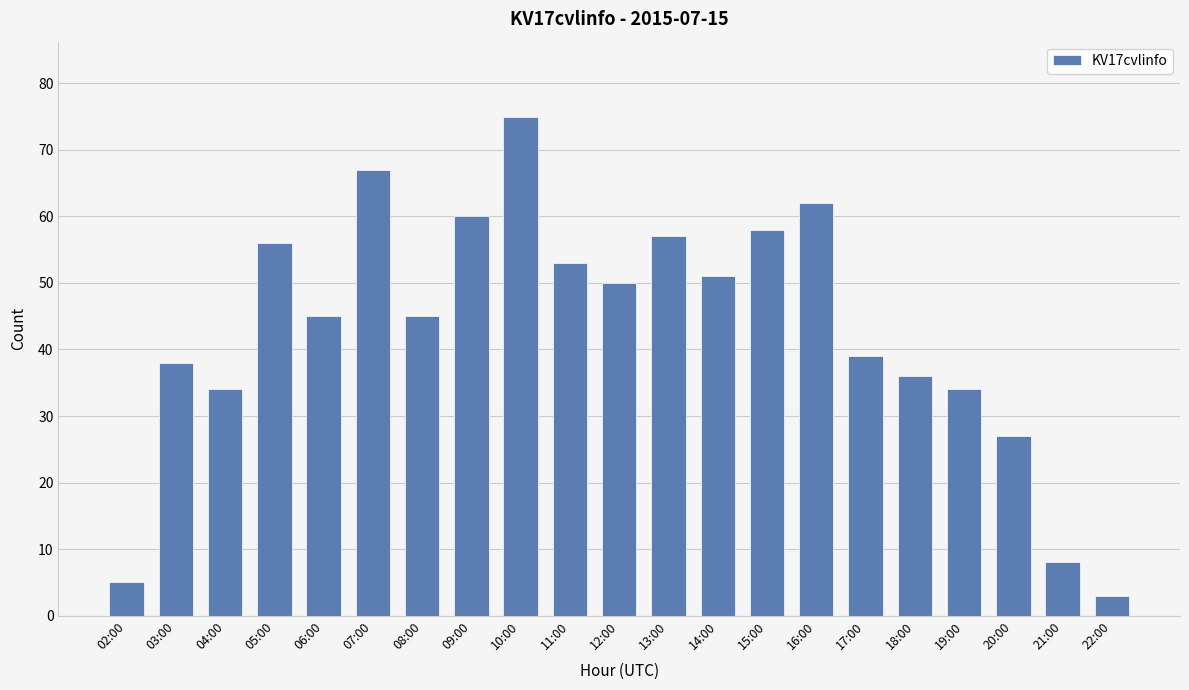

Is it true that the value at 15:00 is 77?

False